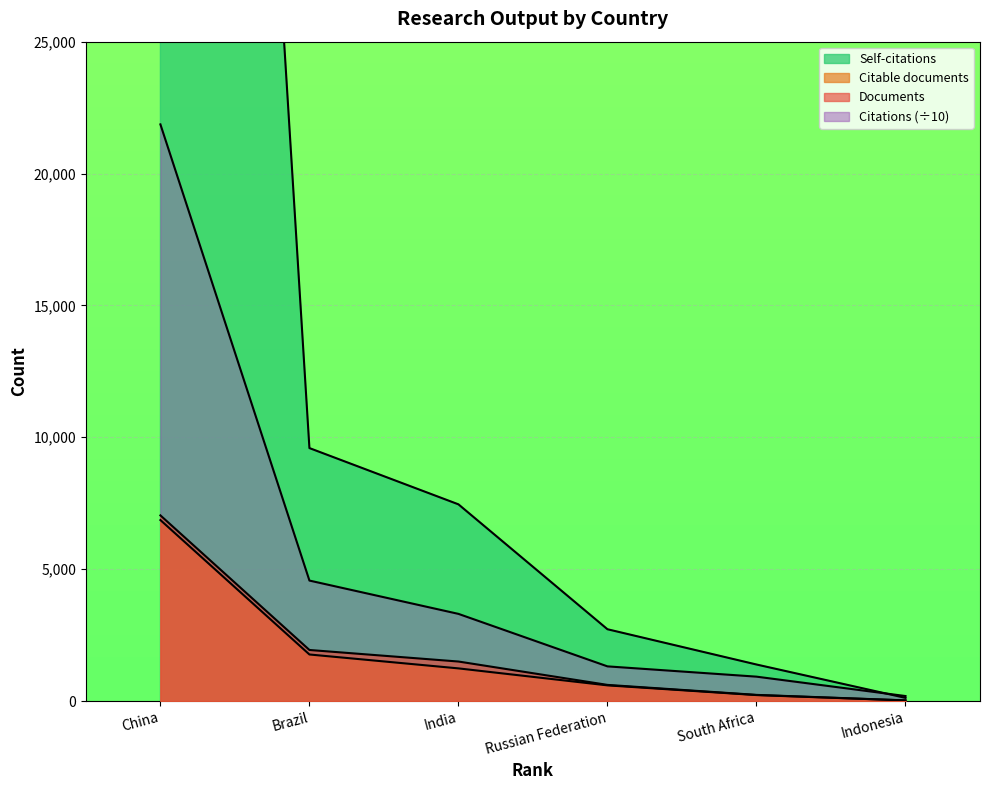

What is the sum of all Documents values?

11337.0